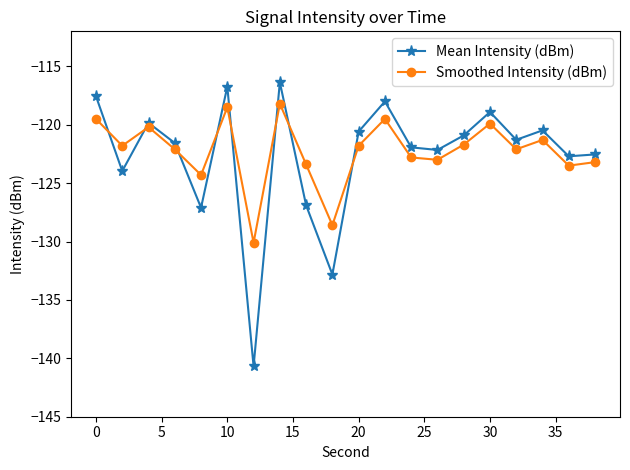

What is the difference between the second highest and minimum values in the Mean Intensity (dBm) series?

24.0